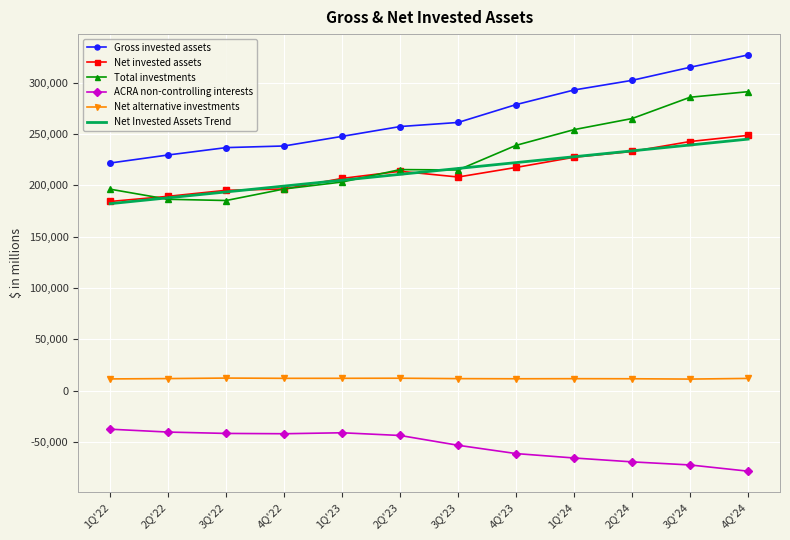

Between 2Q'23 and 4Q'24, which series saw the biggest shift?

Total investments